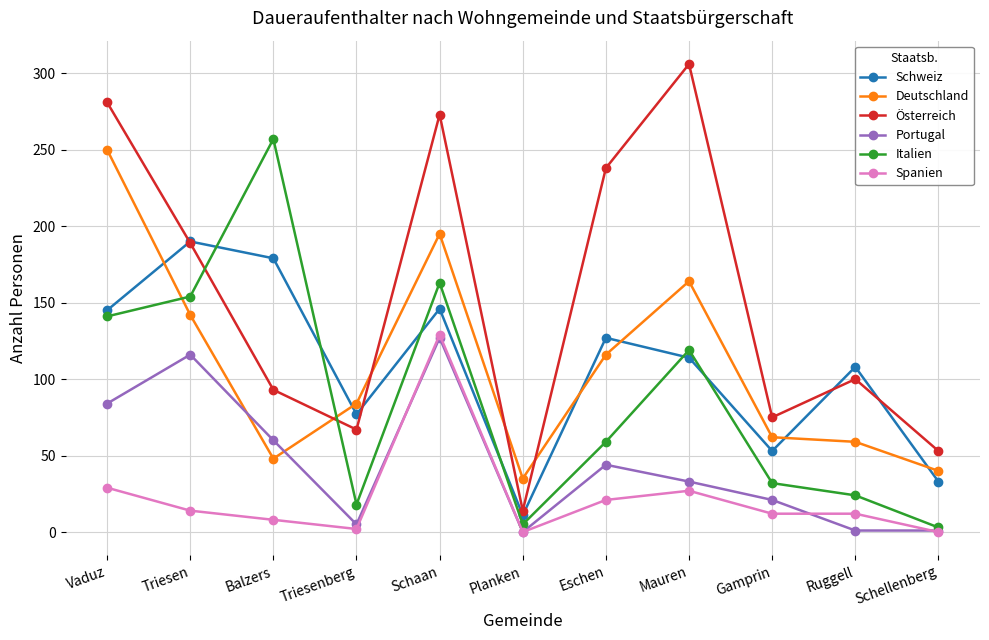

True or false: Spanien and Schweiz intersect in this chart.

False